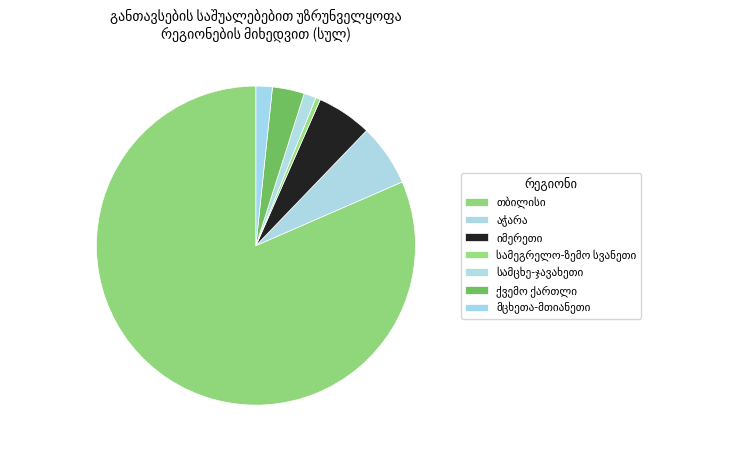

Count the number of slices in the pie.

7